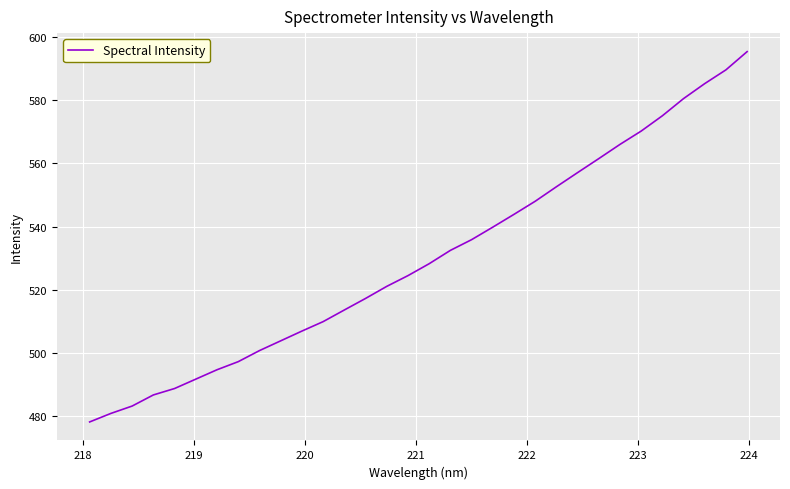

What is the difference between the maximum and minimum values?

117.1